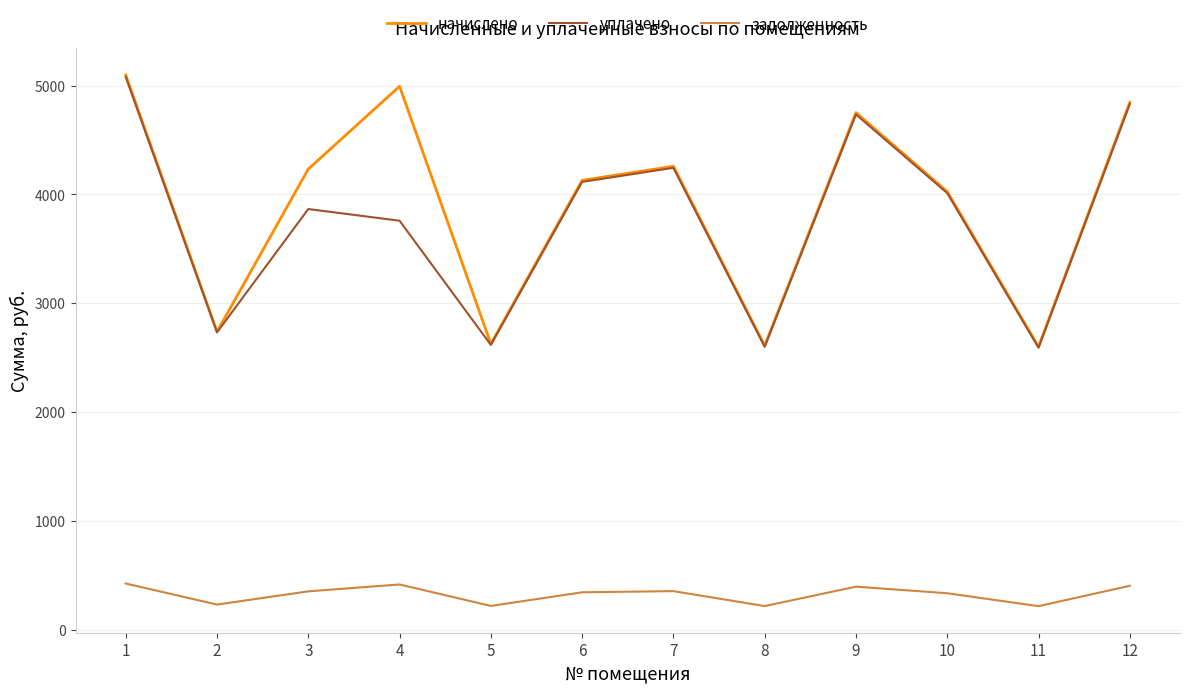

Rank the series at 3 from lowest to highest value.

задолженность, уплачено, начислено